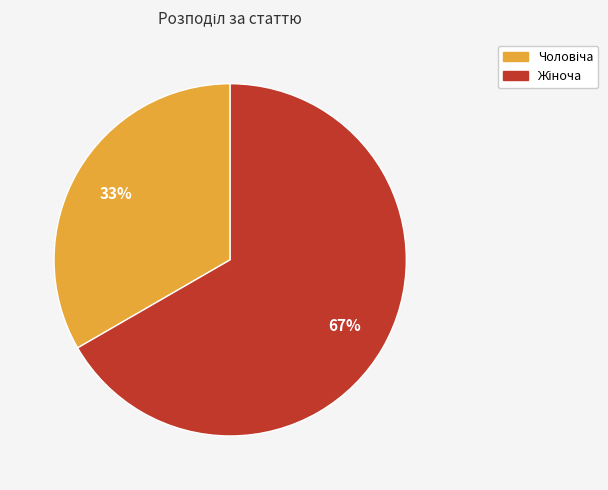

To the nearest percent, what is the average slice percentage?

50%